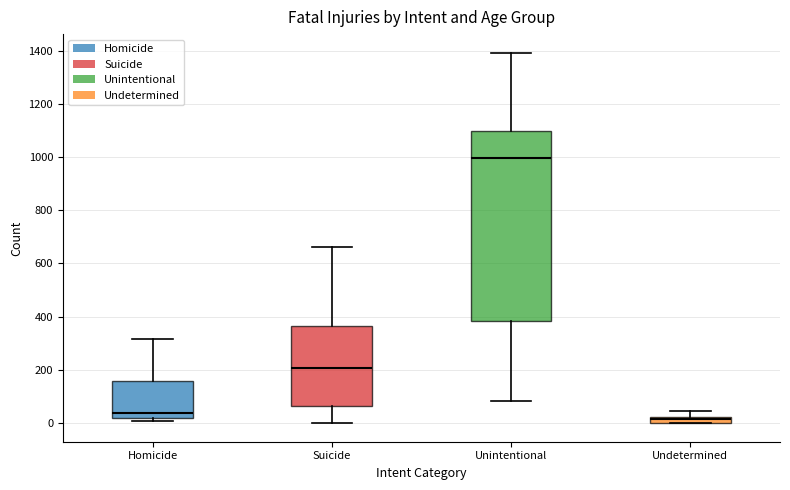

Which box's median line is the highest?

Unintentional